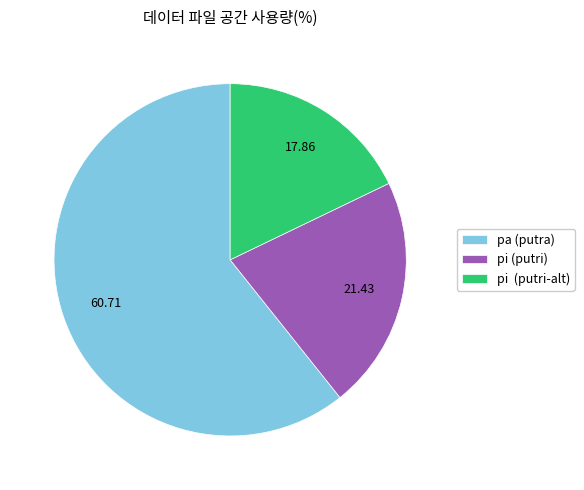

What is the largest slice in the pie chart?

pa (putra)